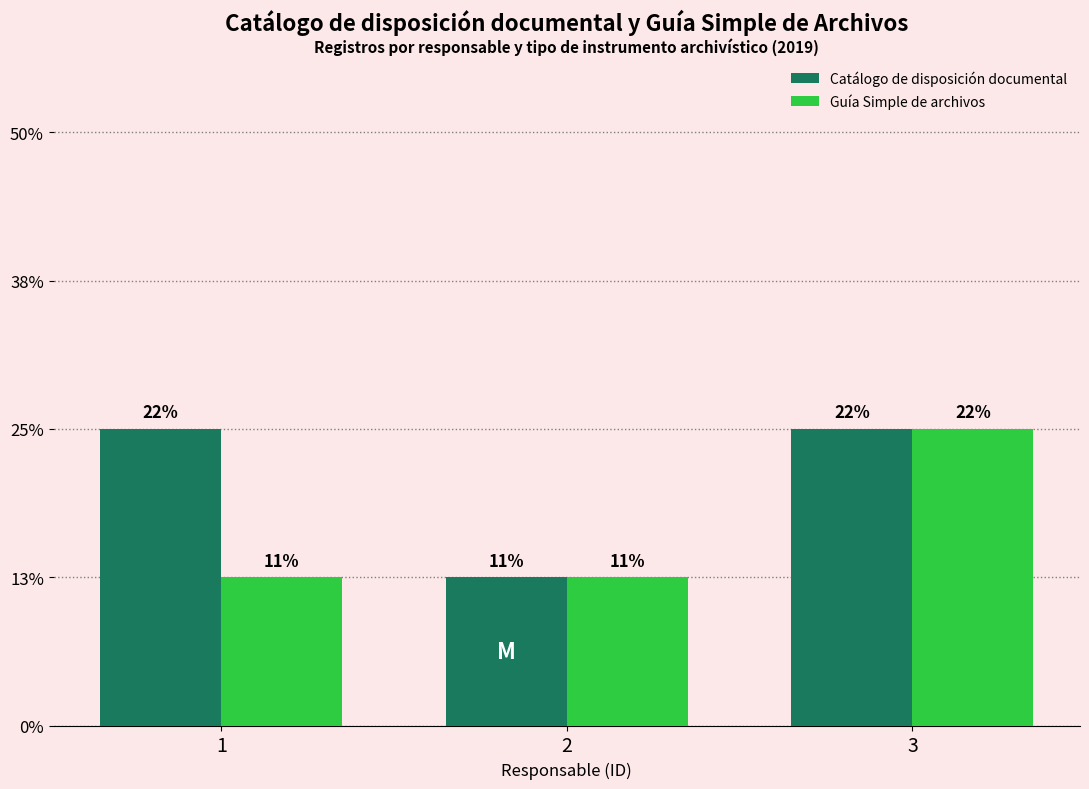

The value of Catálogo de disposición documental at 3 is 0. True or false?

False